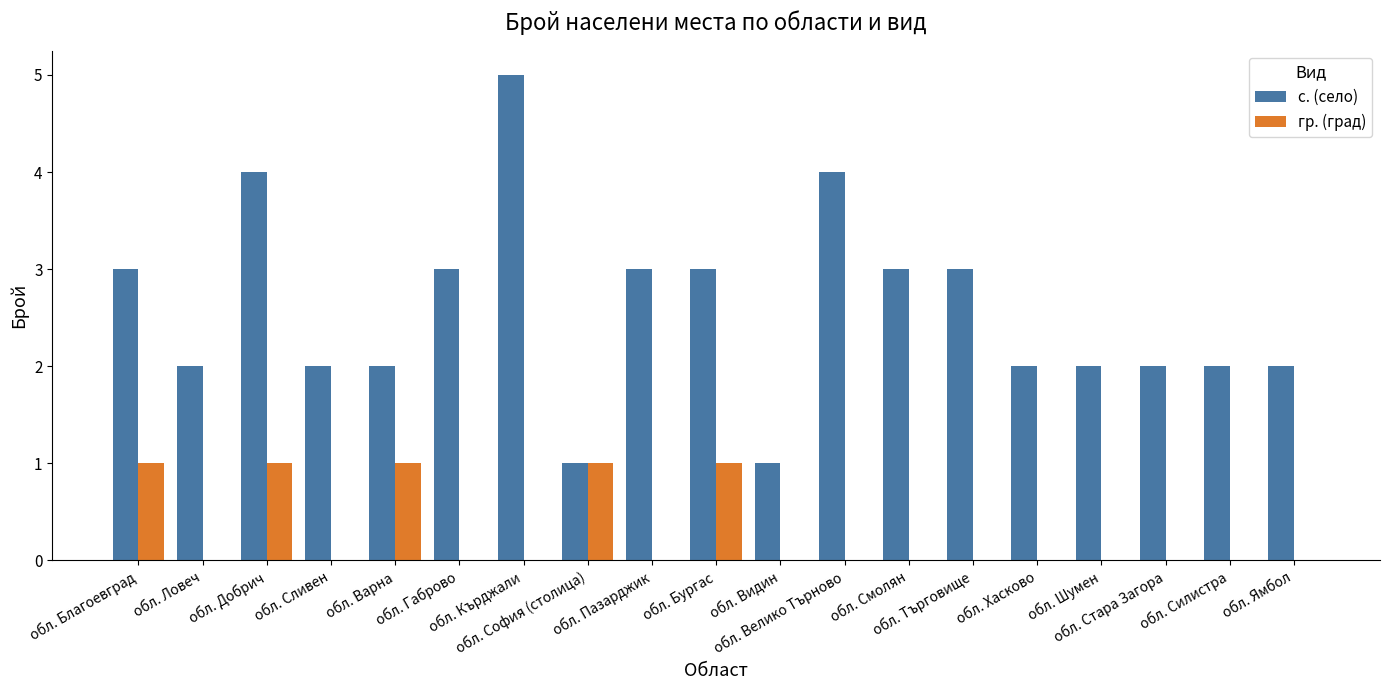

Is the value of с. (село) at обл. Силистра greater than the value of гр. (град) at обл. Габрово?

Yes